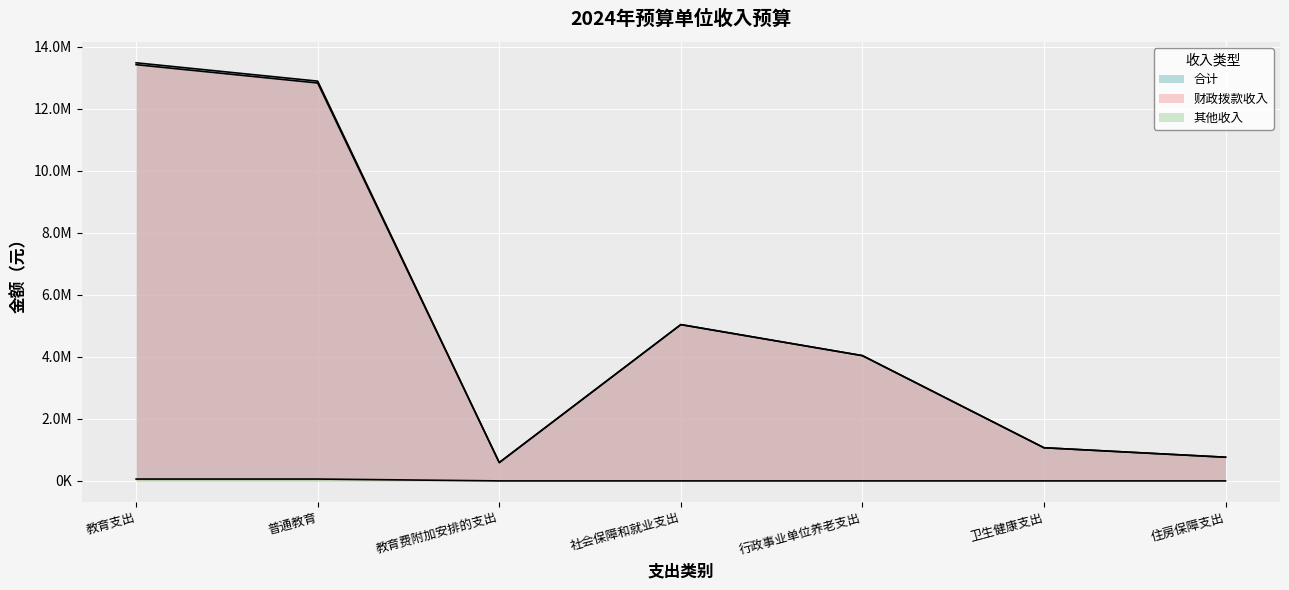

How many categories are shown in the chart?

7